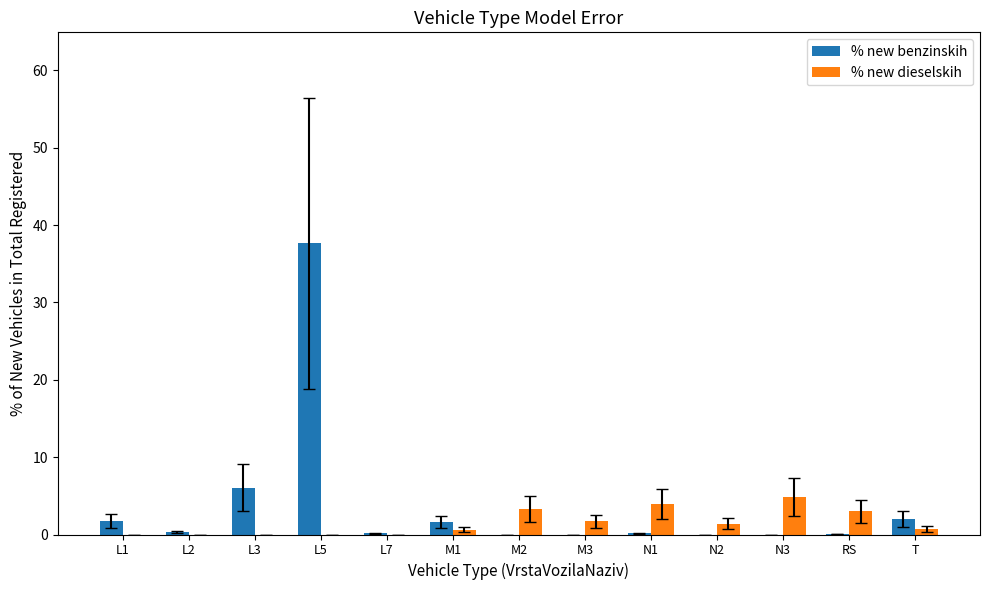

The value of % new benzinskih at M2 is 0.0. True or false?

True